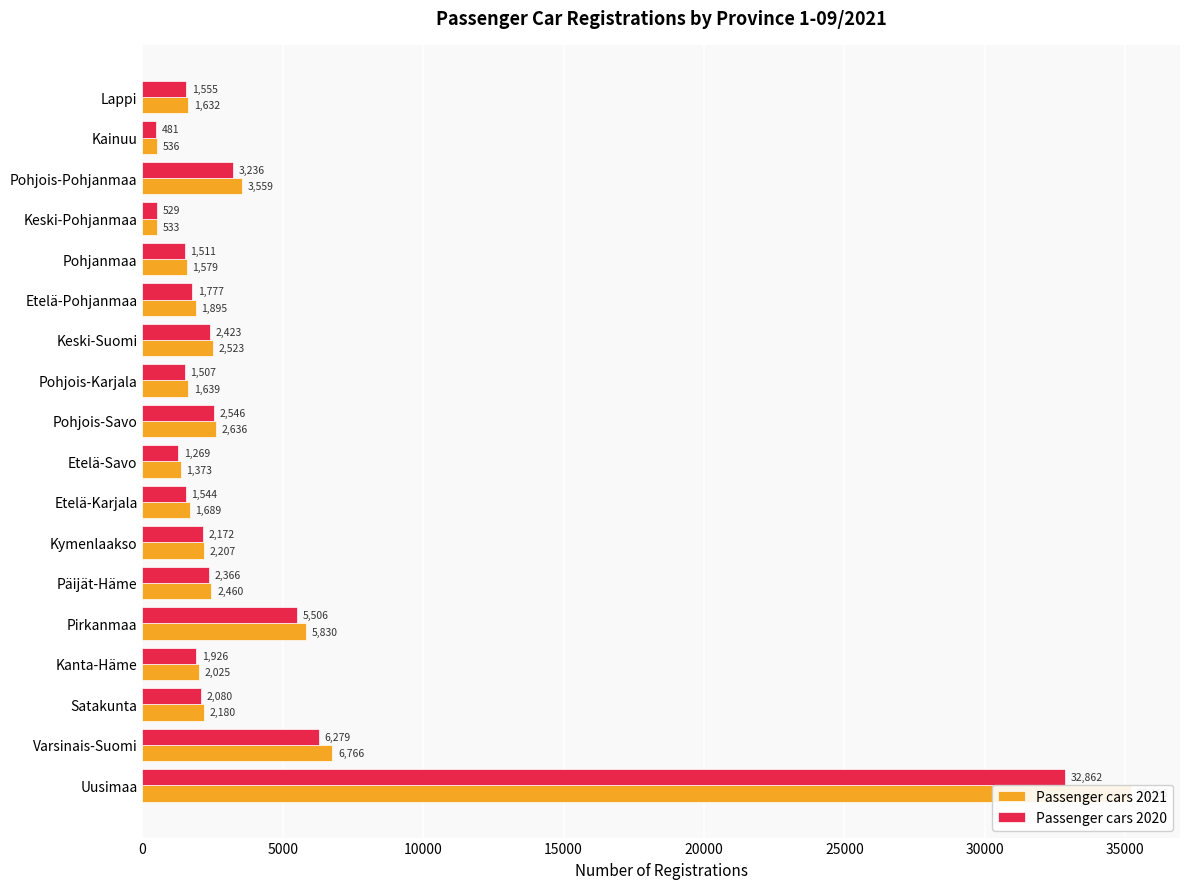

What is the difference between the second highest and second lowest values in the Passenger cars 2020 series?

5750